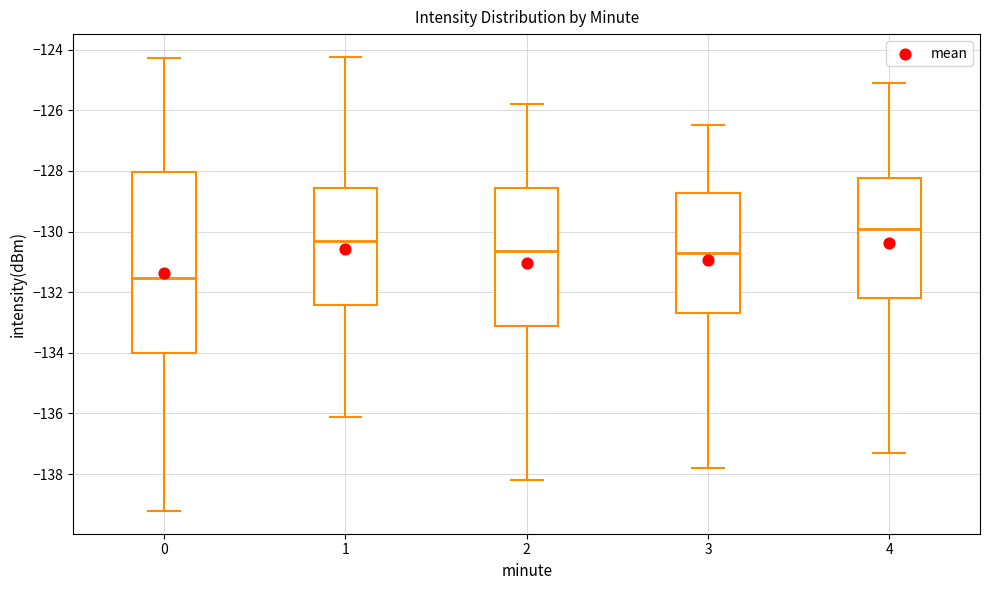

Where does the upper whisker of the box at x = 3 end on the y-axis? The values are not printed on the chart, so give them approximately, as read against the axis.

-126.4